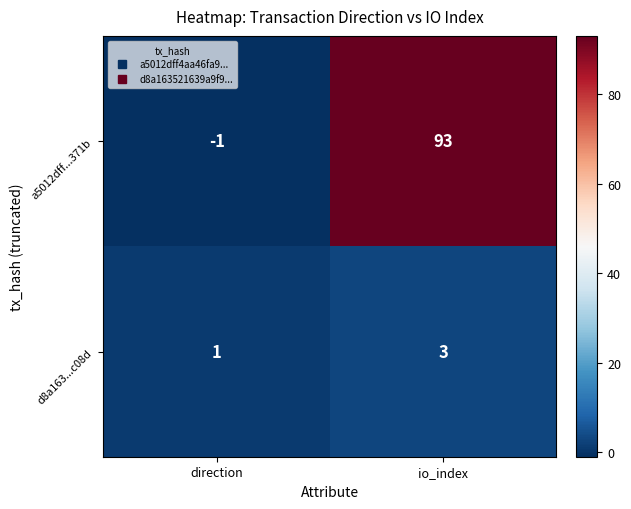

The a5012dff...371b series shows -1 at direction. True or false?

True